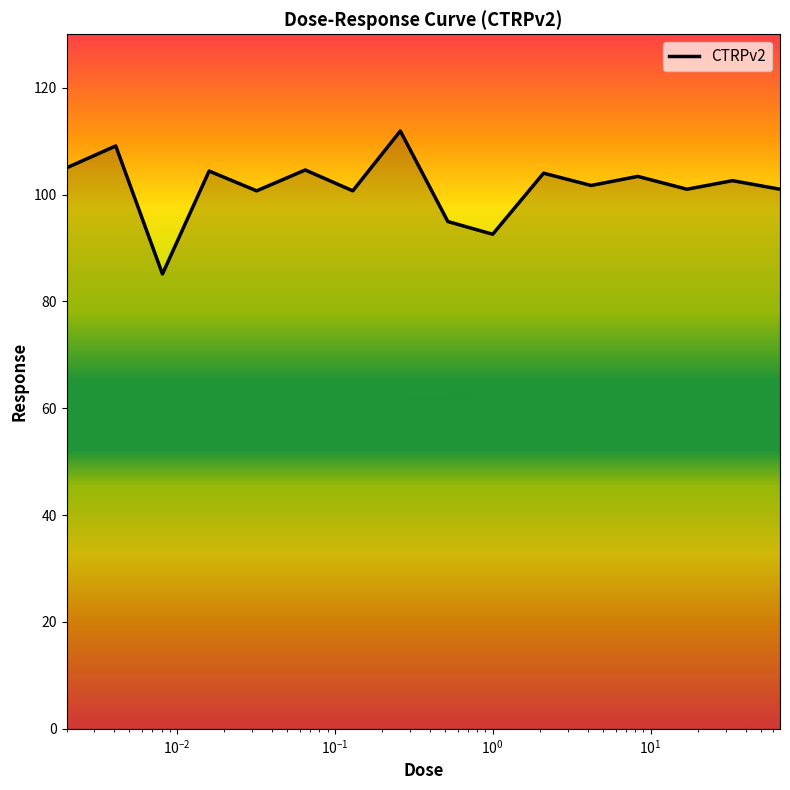

What is the minimum value shown in the chart?

85.1